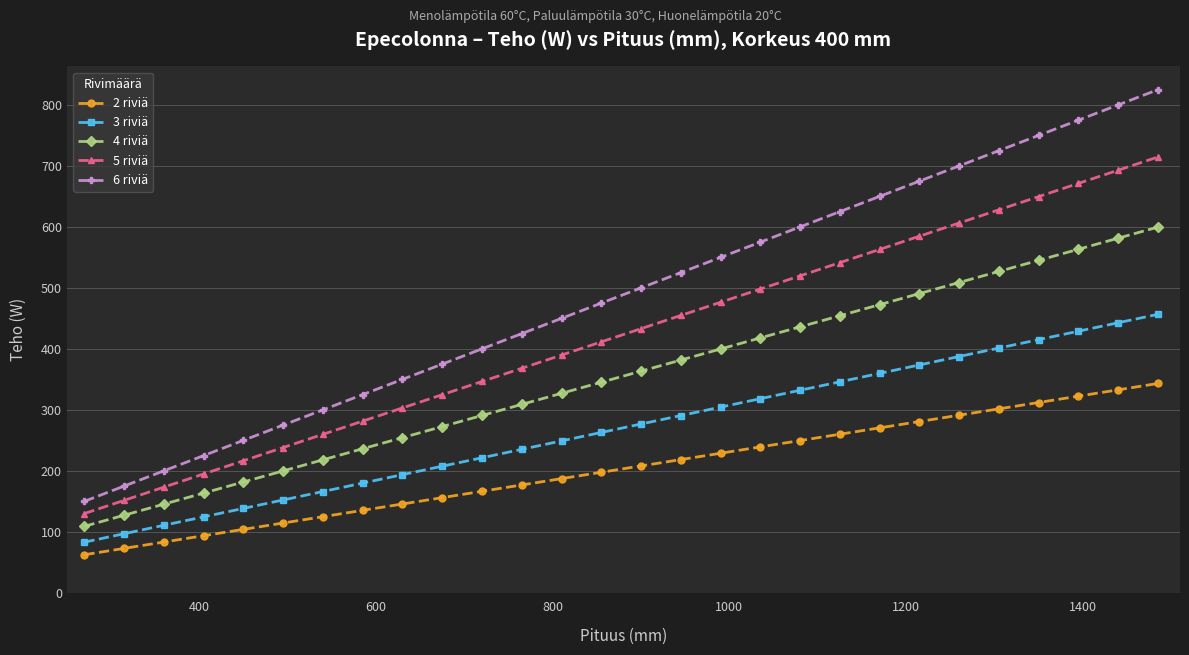

List the series in order of their peak value, lowest first.

2 riviä, 3 riviä, 4 riviä, 5 riviä, 6 riviä